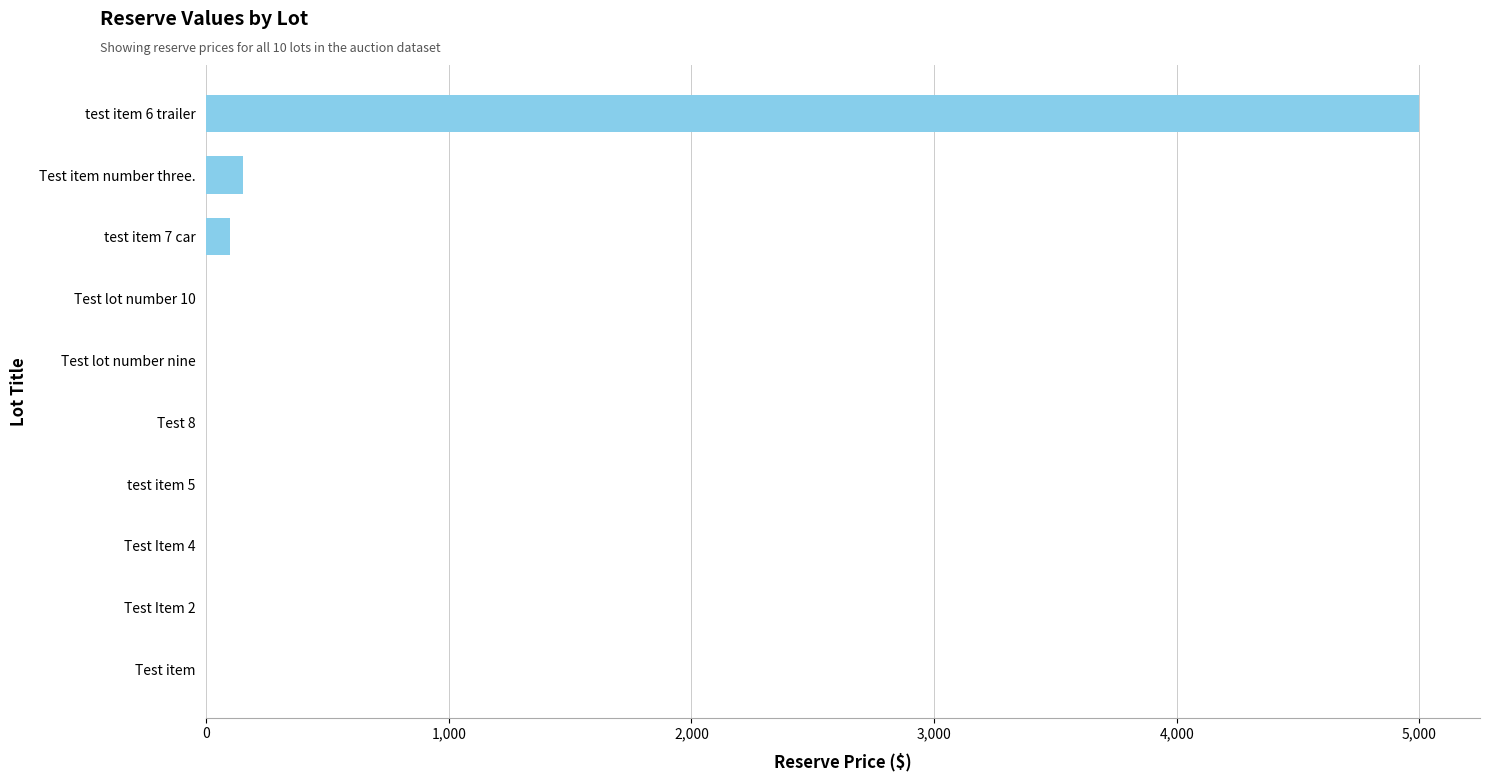

Reading top to bottom, extract all data points from this chart.

test item 6 trailer=5000	Test item number three.=150	test item 7 car=100	Test lot number 10=0	Test lot number nine=0	Test 8=0	test item 5=0	Test Item 4=0	Test Item 2=0	Test item=0